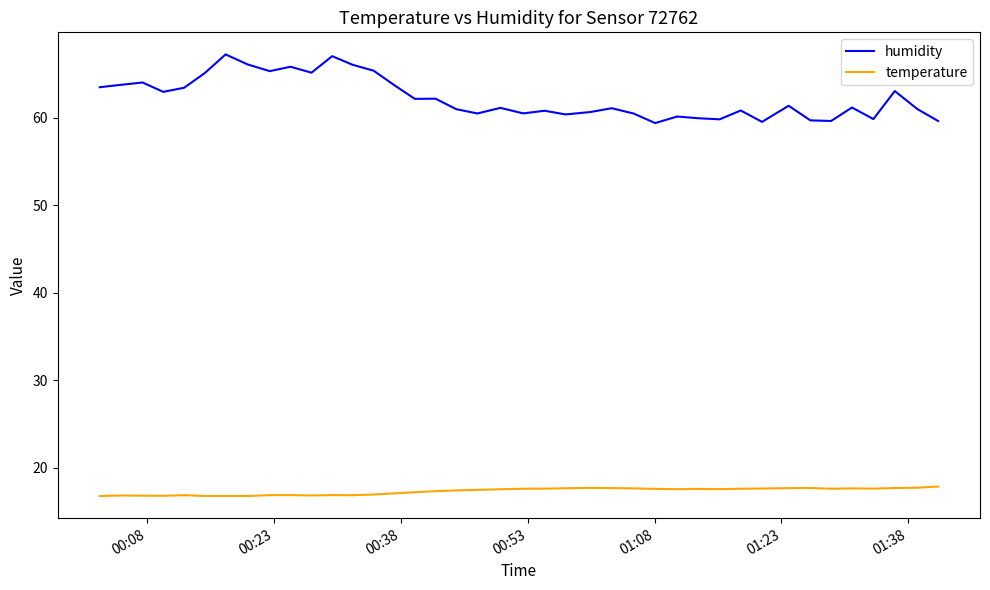

What is the highest value of the temperature series?

17.9